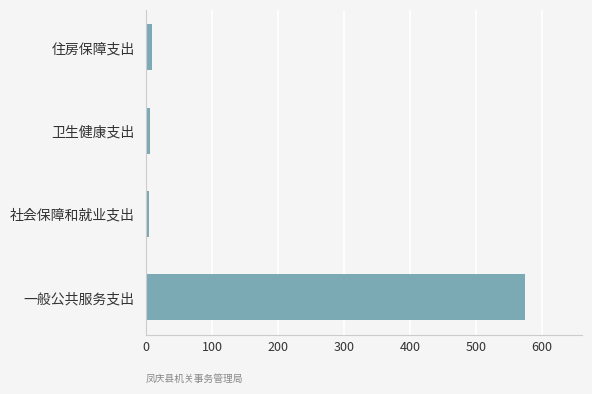

What is the average value?

148.4